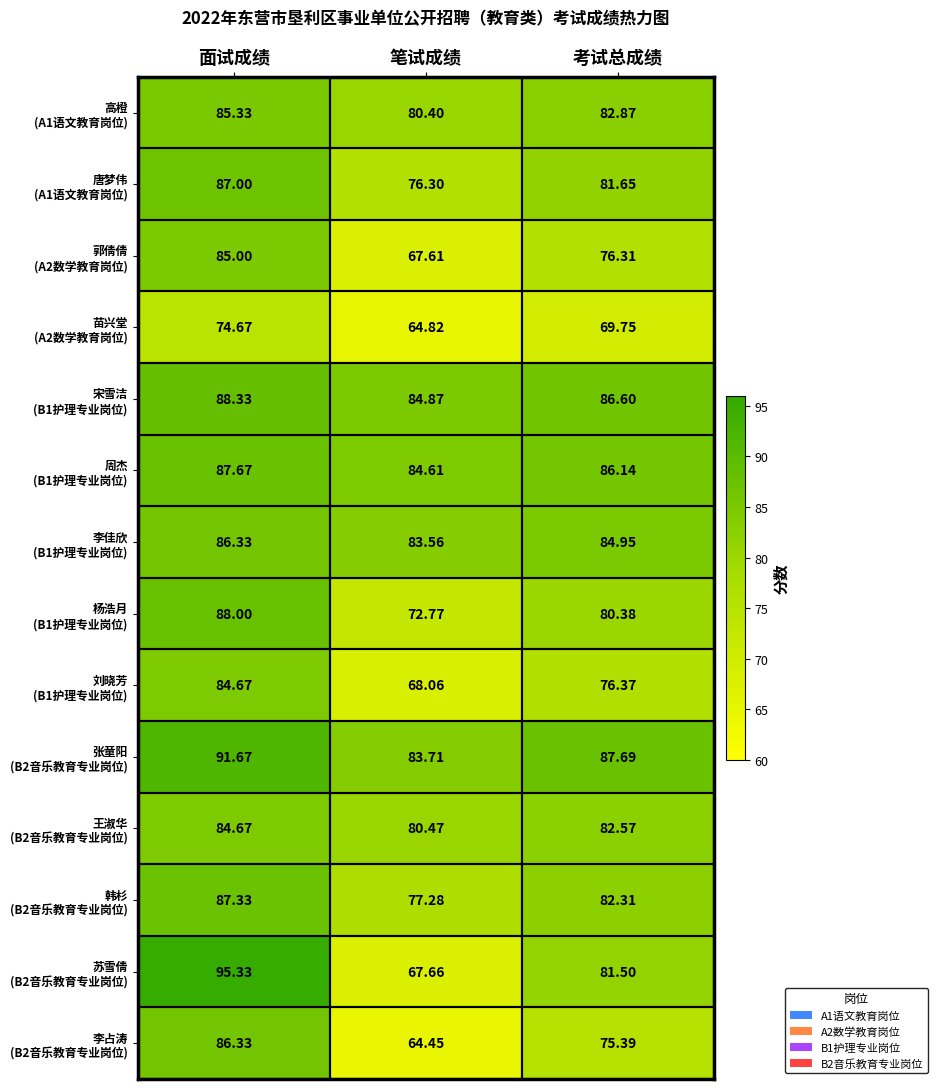

At which category is the sum across all series the highest?

面试成绩